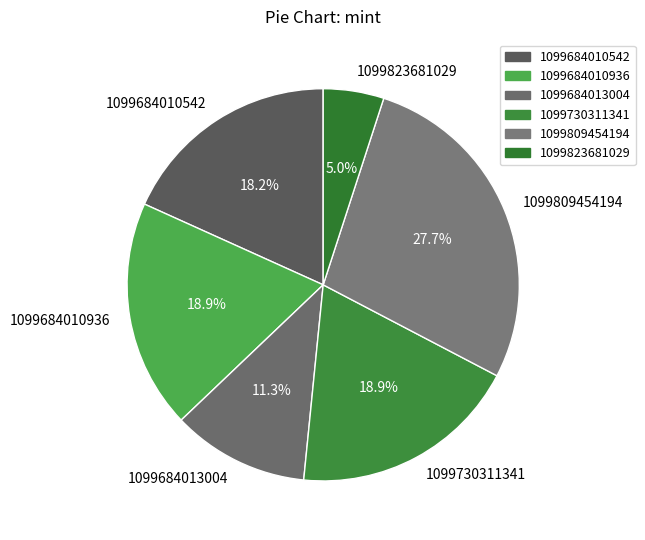

Is it true that 1099730311341 is 19% of the pie?

True